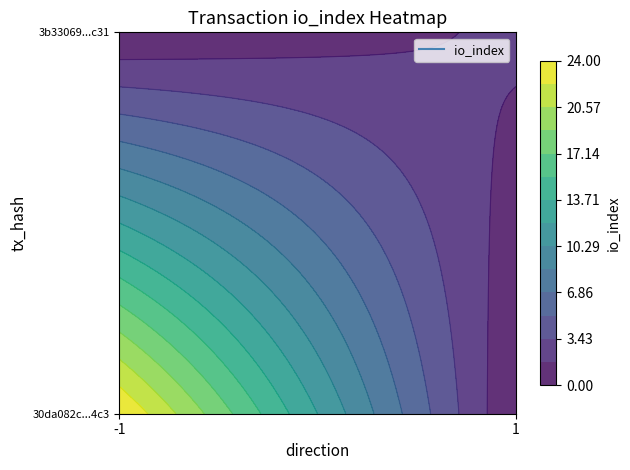

Reading left to right, list all the values displayed in this chart.

30da082c70b37ec6889bd9aad74155c5356a4c3: direction=-1	io_index=24
3b33069517b32896ba56c82fcd575560be21c31: direction=1	io_index=2